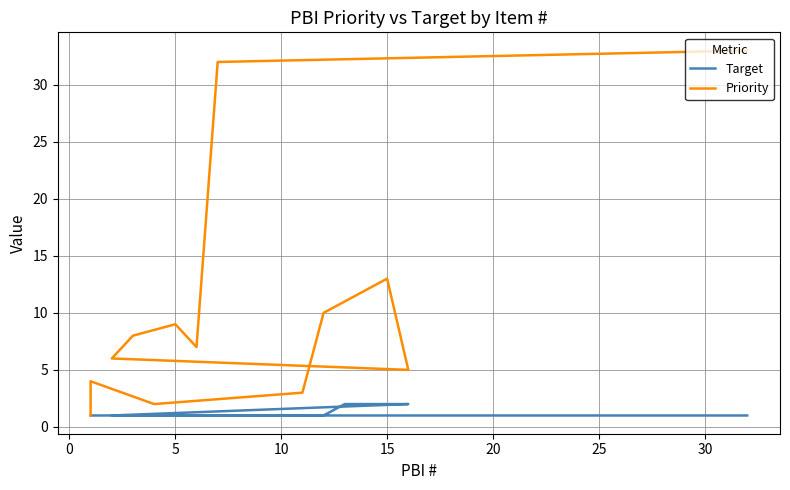

The Target series shows 2 at 9. True or false?

False